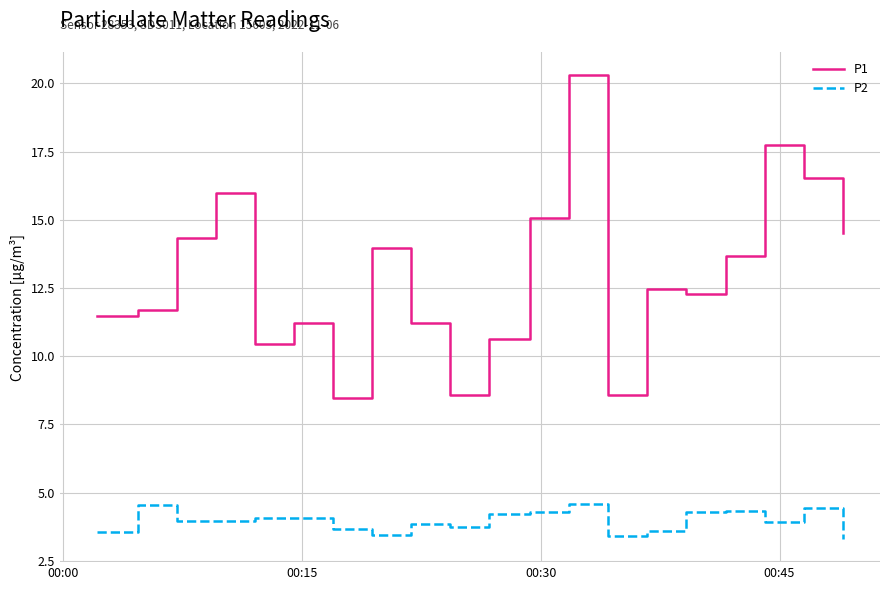

Rank the series by their maximum value, from highest to lowest.

P1, P2